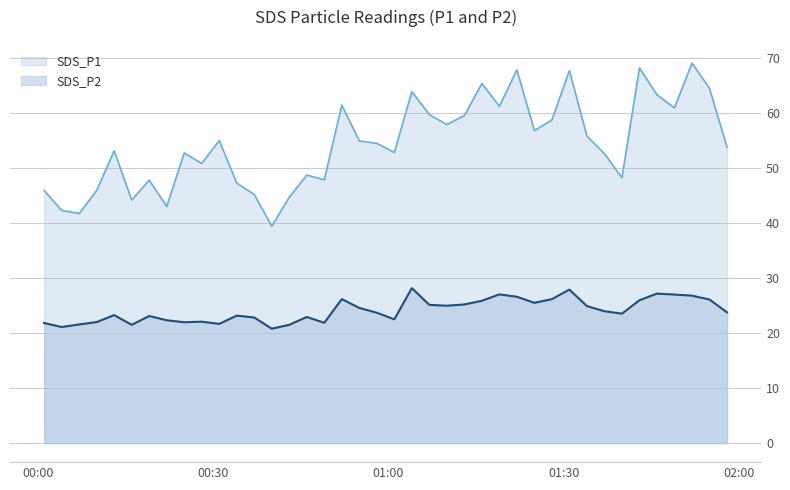

How many data points does each series have?

40